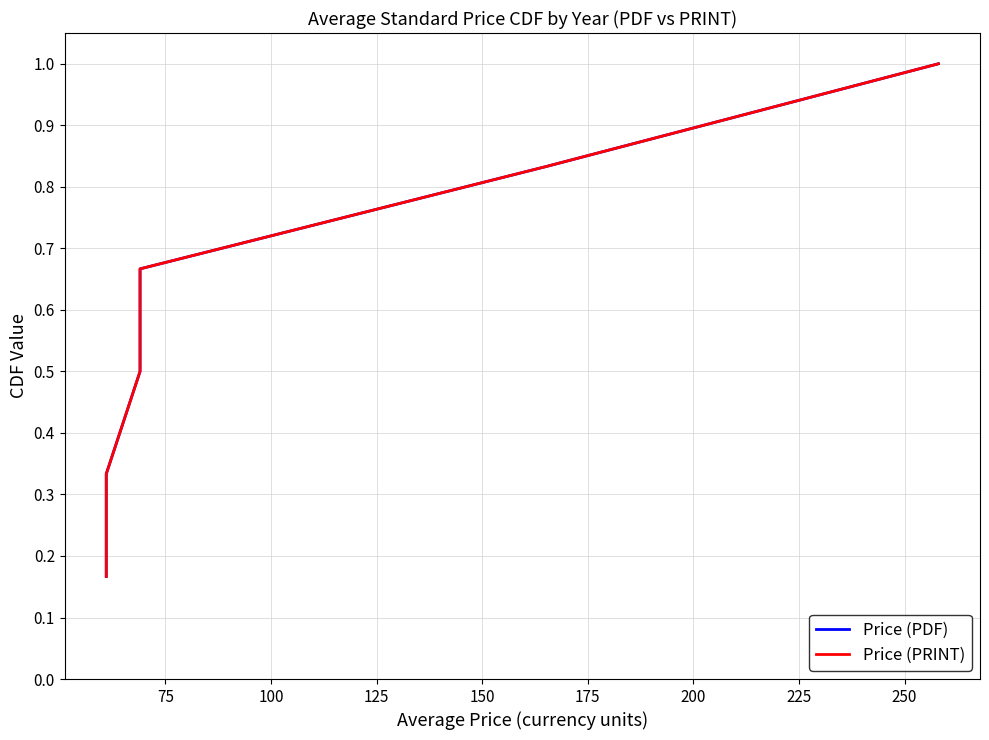

How many Price (PDF) values are between 0 and 1?

6